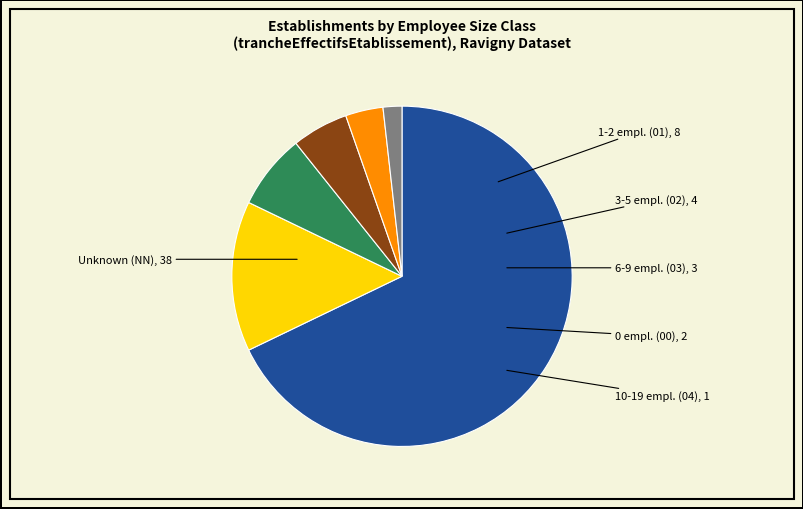

Is there any slice that represents more than half of the pie?

Yes